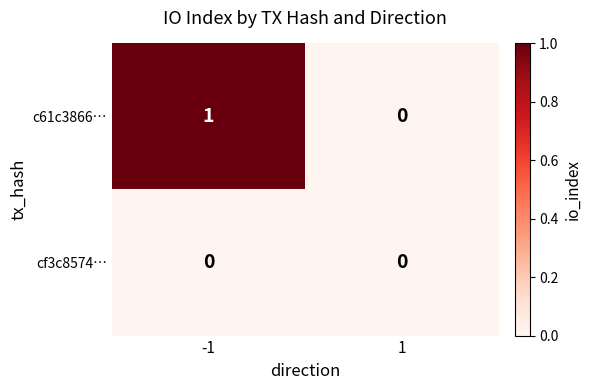

How many distinct data groups are displayed?

2